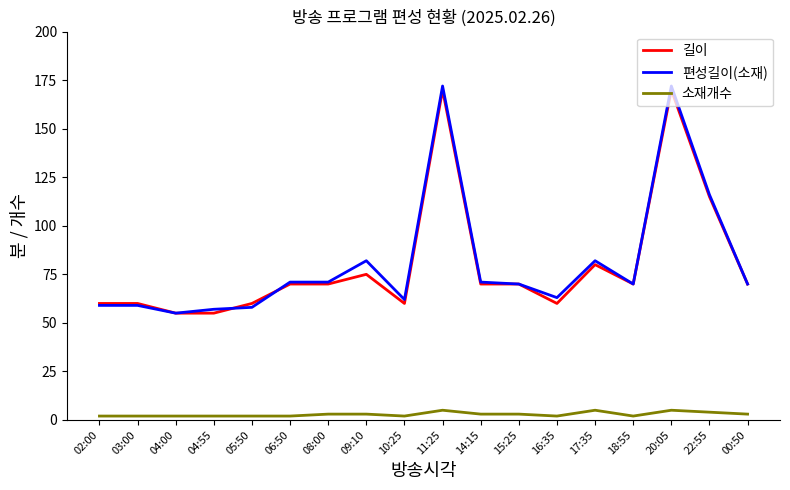

What is the spread (max minus min) of values at 17:35?

77